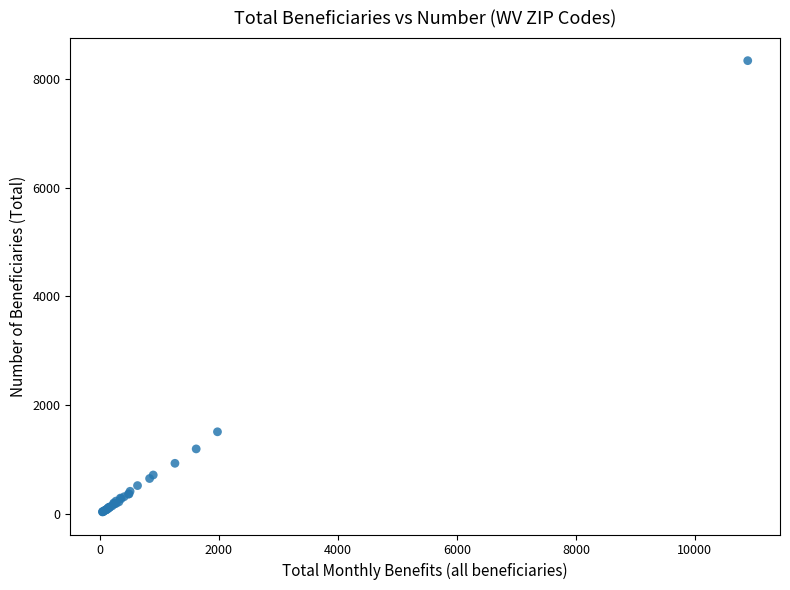

What Y value in the scatter plot is closest to 4187?

1510